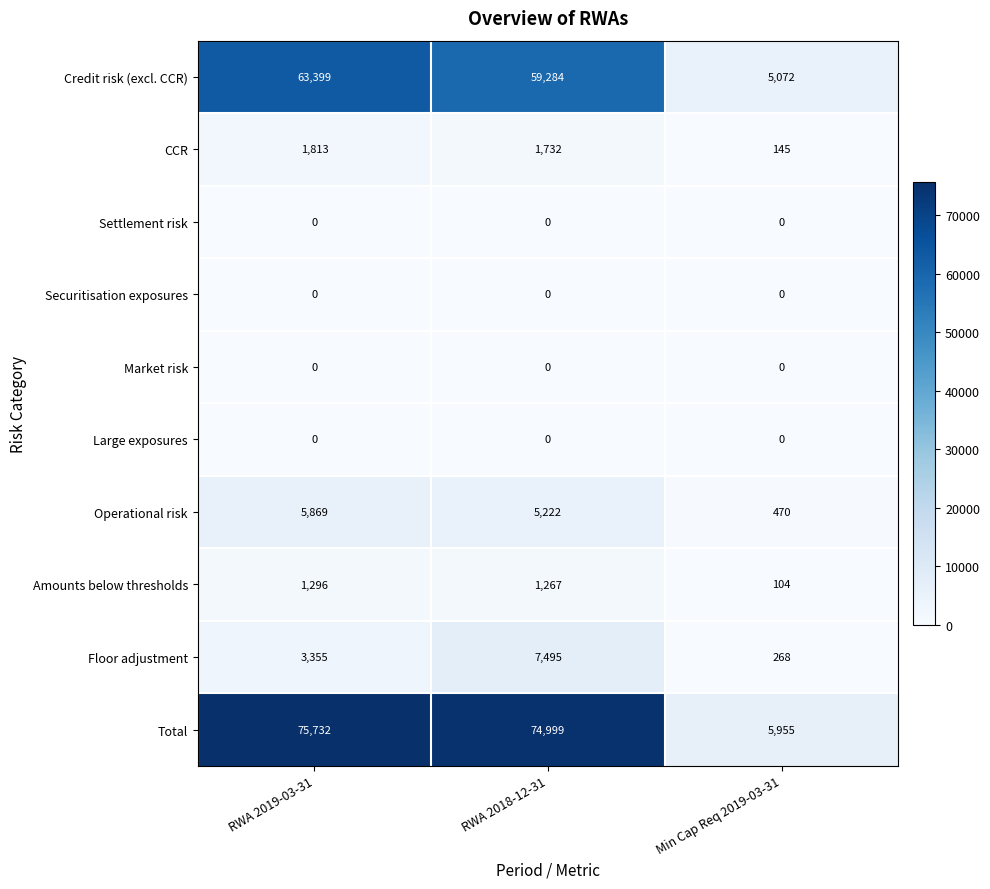

What is the difference between the maximum and second lowest values in the Operational risk series?

647